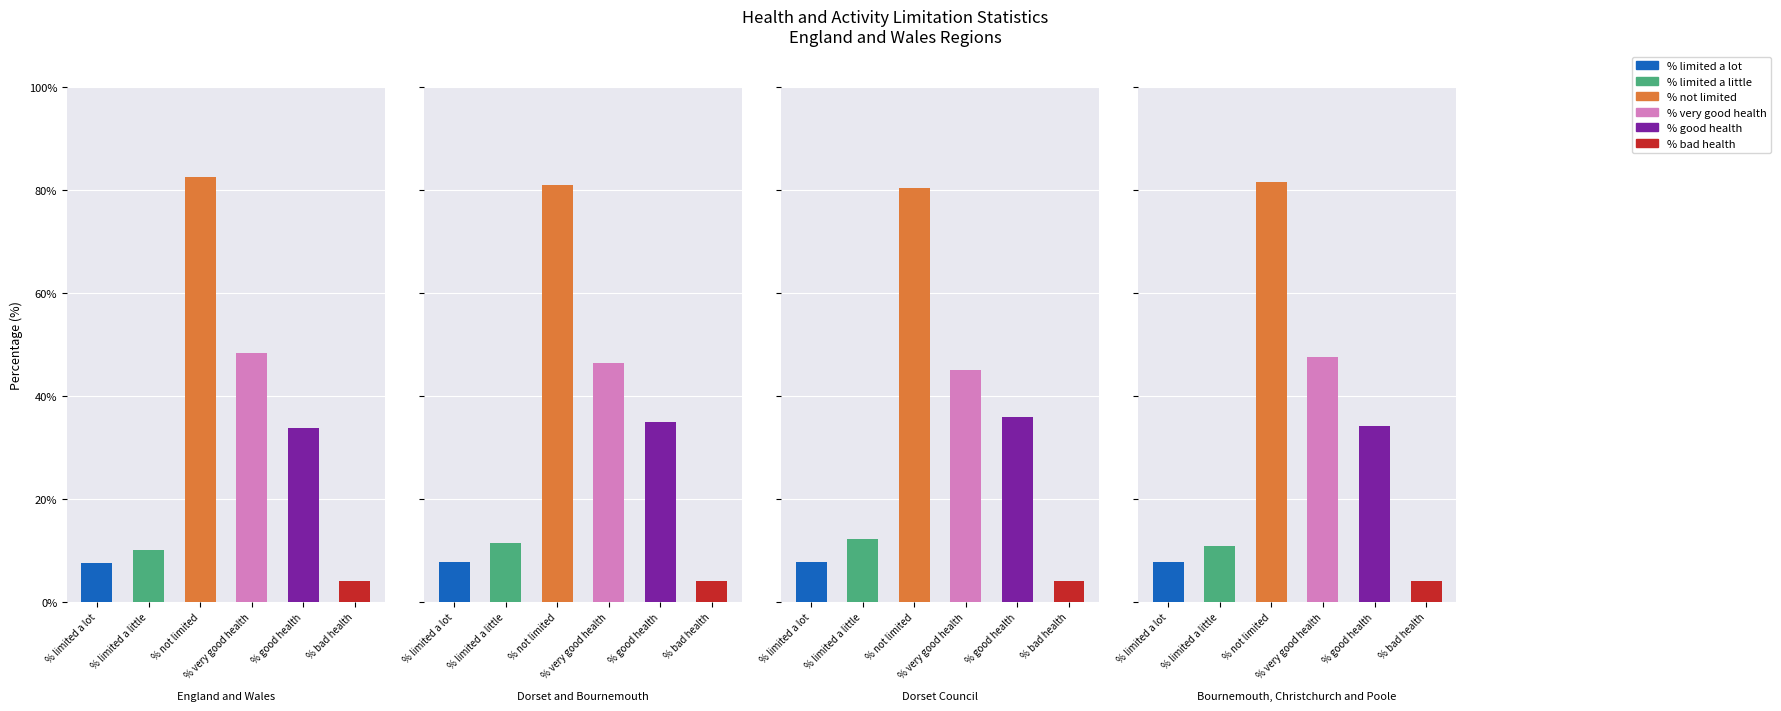

Which category has the lowest value in the % good health series?

England and Wales